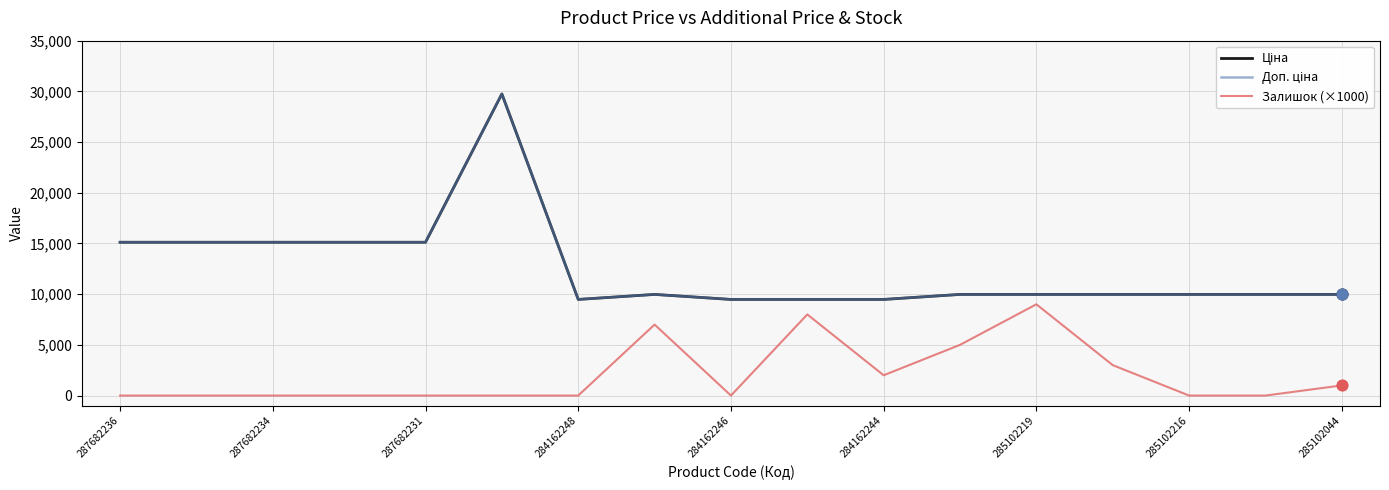

At how many categories does at least one series exceed 15411?

1